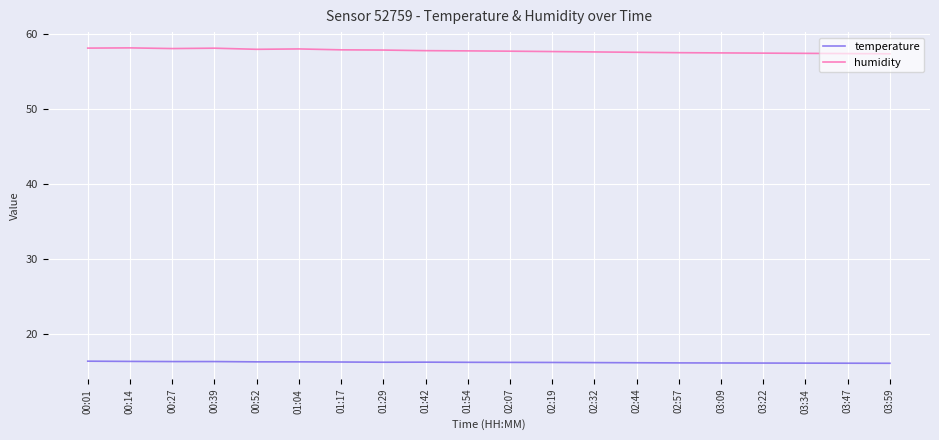

True or false: temperature and humidity cross at least once.

False